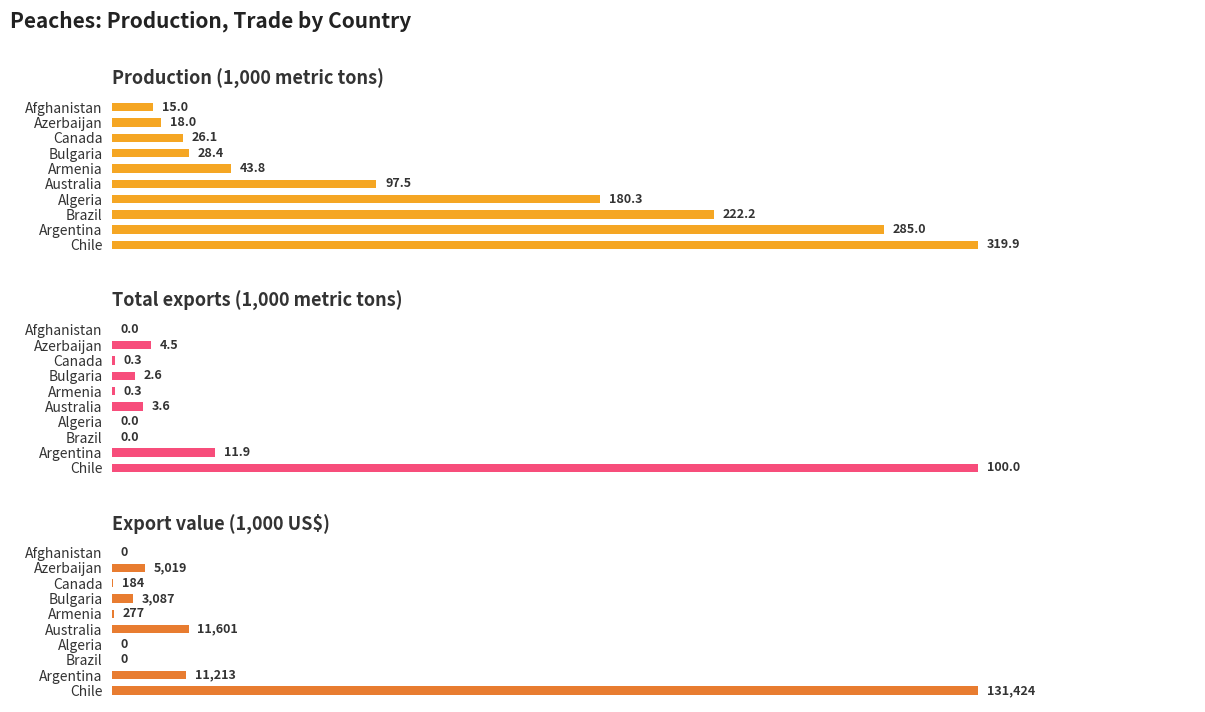

Reading left to right, what are all the values shown in this chart?

Production (1,000 metric tons): 319.9	285.0	222.2	180.3	97.5	43.8	28.4	26.1	18.0	15.0
Total exports (1,000 metric tons): 100.0	11.9	0.0	0.0	3.6	0.3	2.6	0.3	4.5	0.0
Export value (1,000 US$): 131424.0	11213.0	0.0	0.0	11601.0	277.0	3087.0	184.0	5019.0	0.0